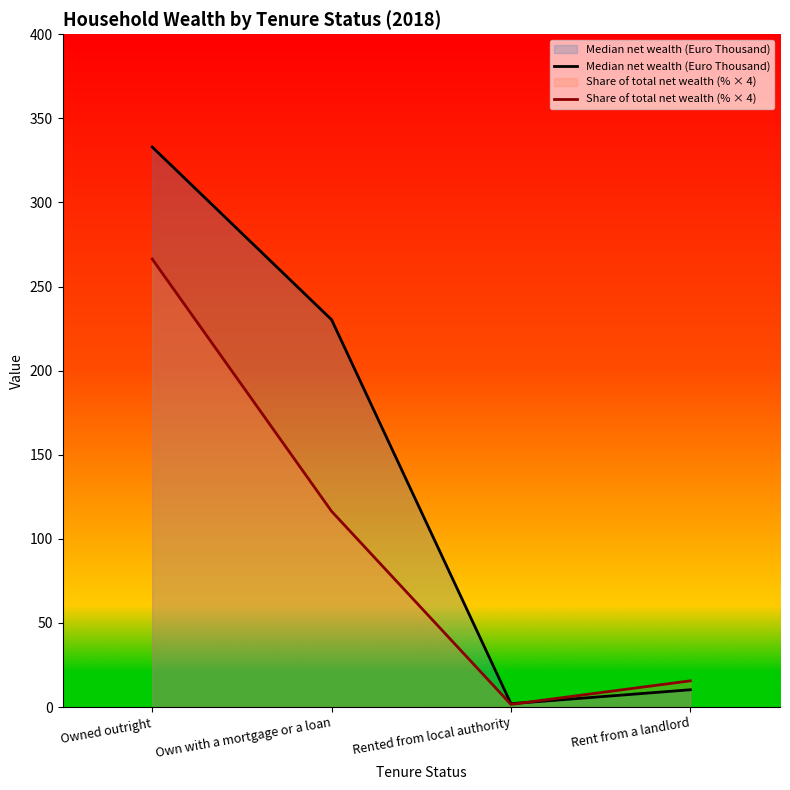

List the labels in order of Median net wealth (Euro Thousand) value, largest first.

Owned outright, Own with a mortgage or a loan, Rent from a landlord, Rented from local authority